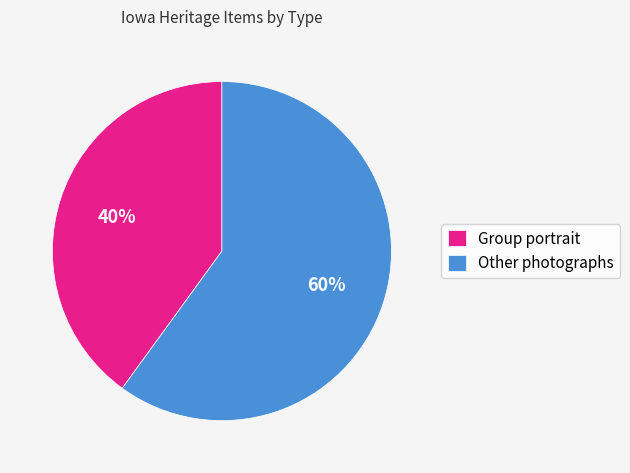

What is the majority slice?

Other photographs